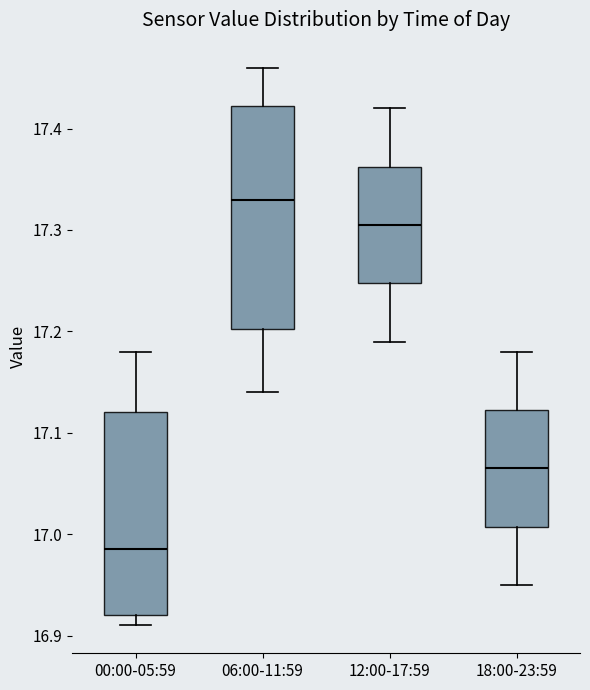

Comparing the boxes themselves (not the whiskers), which one is the tallest?

06:00-11:59